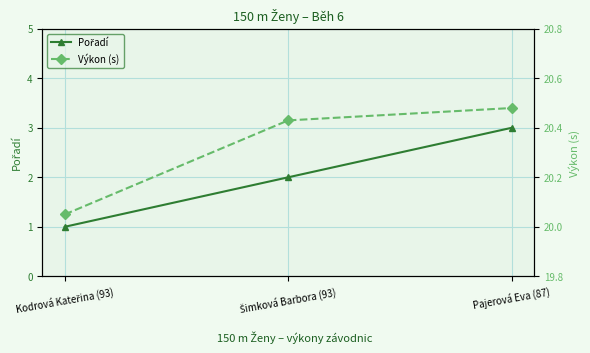

At how many categories does at least one series exceed 2?

3